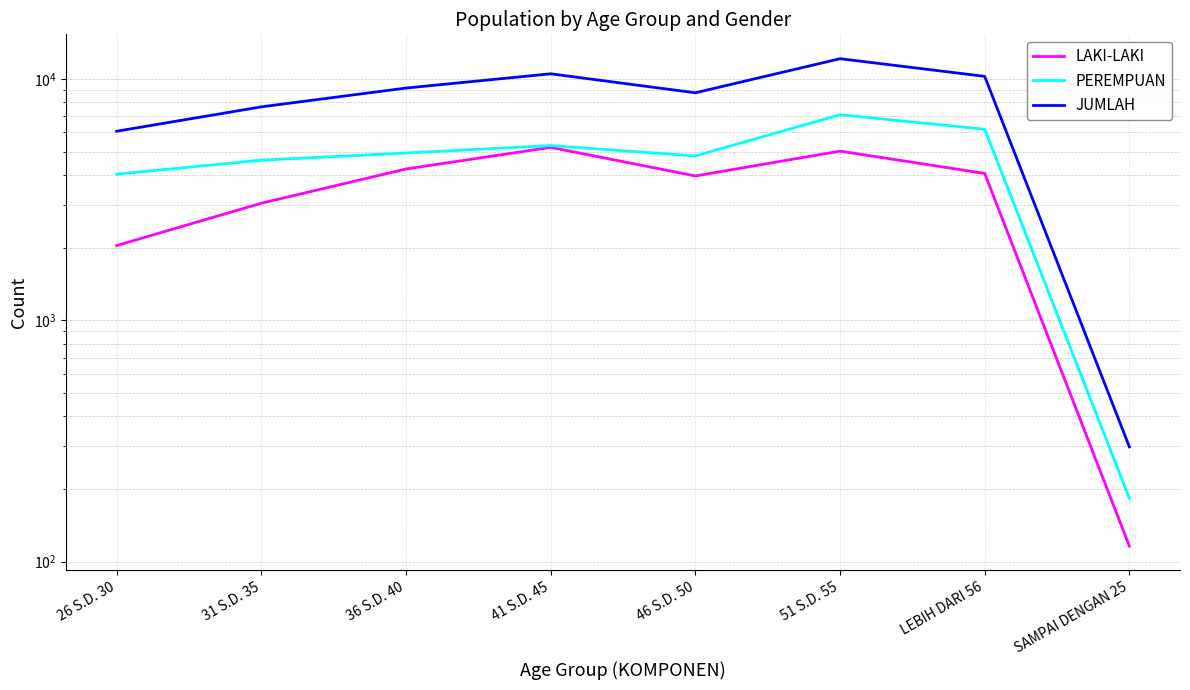

What value does the LAKI-LAKI series have at 26 S.D. 30, to the nearest 10?

2040